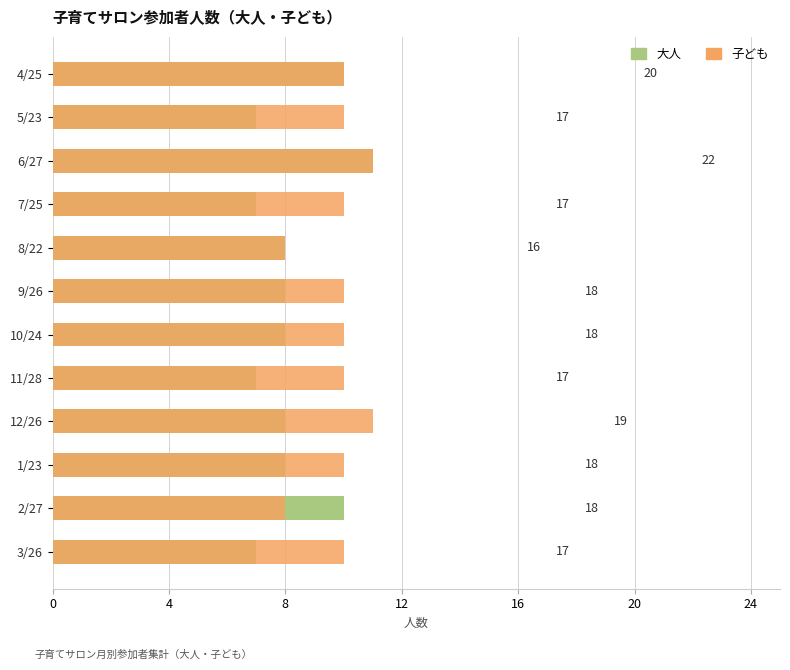

What is the greatest value displayed?

11